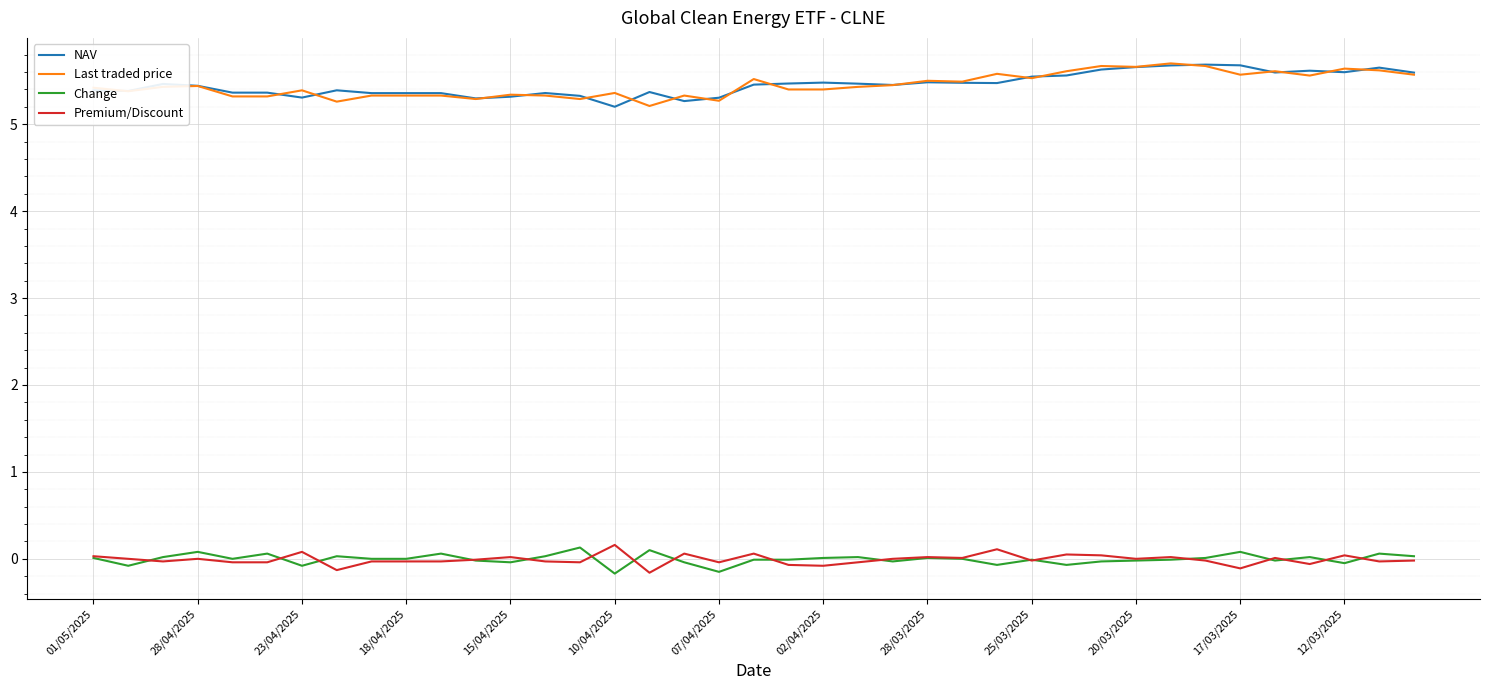

How many lines are shown in the chart?

4